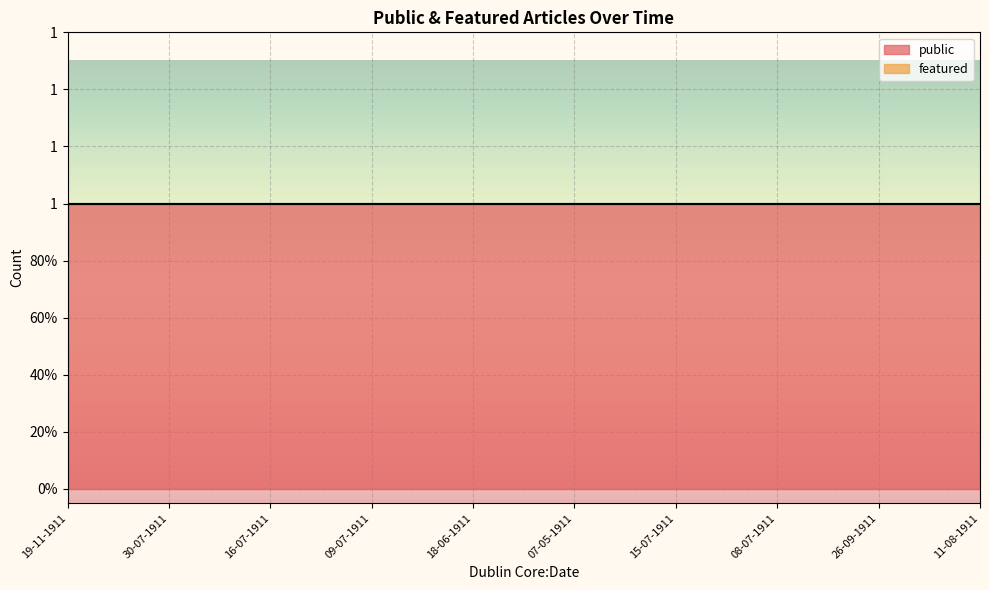

The public series shows 1 at 16-07-1911. True or false?

True